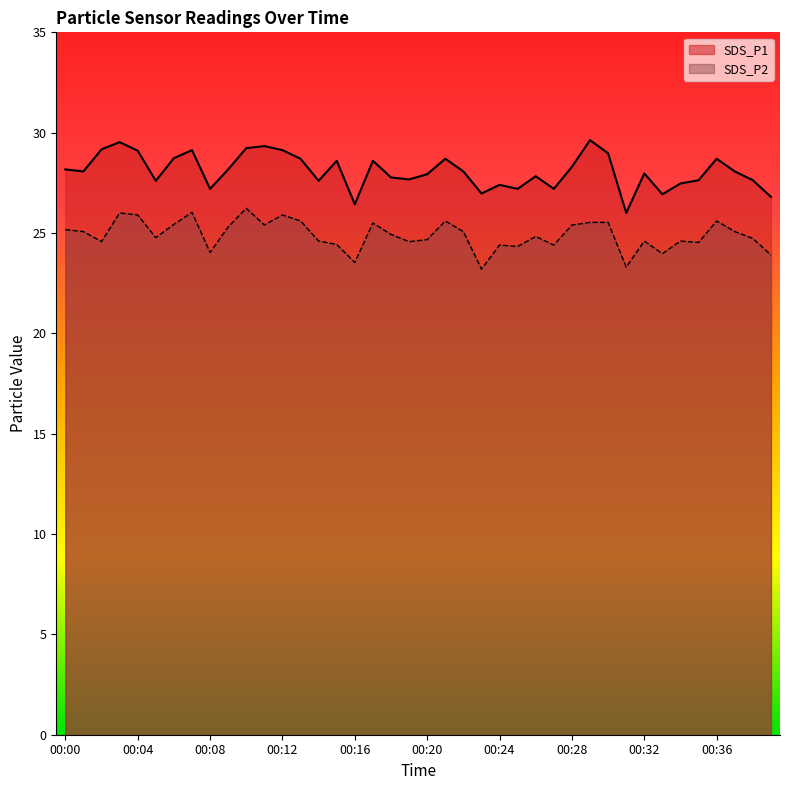

Reading left to right, list all the values displayed in this chart.

SDS_P1: 00:00=28.2	00:01=28.1	00:02=29.2	00:03=29.5	00:04=29.1	00:05=27.6	00:06=28.7	00:07=29.1	00:08=27.2	00:09=28.2	00:10=29.2	00:11=29.3	00:12=29.1	00:13=28.7	00:14=27.6	00:15=28.6	00:16=26.4	00:17=28.6	00:18=27.8	00:19=27.7	00:20=27.9	00:21=28.7	00:22=28.1	00:23=27.0	00:24=27.4	00:25=27.2	00:26=27.8	00:27=27.2	00:28=28.3	00:29=29.6	00:30=29.0	00:31=26.0	00:32=28.0	00:33=26.9	00:34=27.5	00:35=27.6	00:36=28.7	00:37=28.1	00:38=27.6	00:39=26.8
SDS_P2: 00:00=25.2	00:01=25.1	00:02=24.6	00:03=26.0	00:04=25.9	00:05=24.8	00:06=25.4	00:07=26.0	00:08=24.0	00:09=25.3	00:10=26.2	00:11=25.4	00:12=25.9	00:13=25.6	00:14=24.6	00:15=24.4	00:16=23.5	00:17=25.5	00:18=24.9	00:19=24.6	00:20=24.7	00:21=25.6	00:22=25.1	00:23=23.2	00:24=24.4	00:25=24.3	00:26=24.8	00:27=24.4	00:28=25.4	00:29=25.5	00:30=25.5	00:31=23.3	00:32=24.6	00:33=24.0	00:34=24.6	00:35=24.5	00:36=25.6	00:37=25.1	00:38=24.7	00:39=23.9